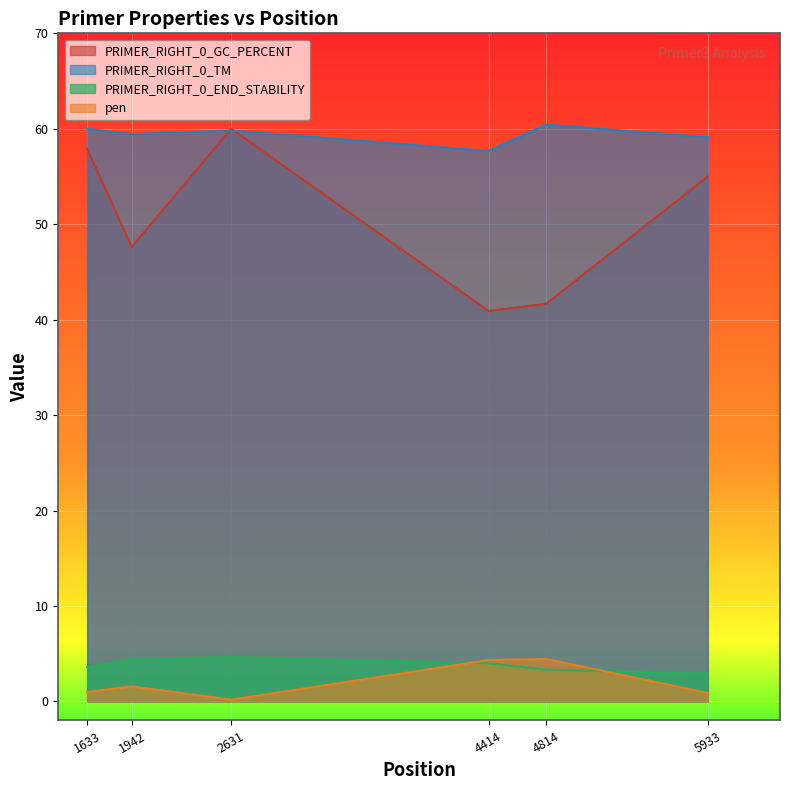

True or false: pen has a value of 0.3 at 2631.

False